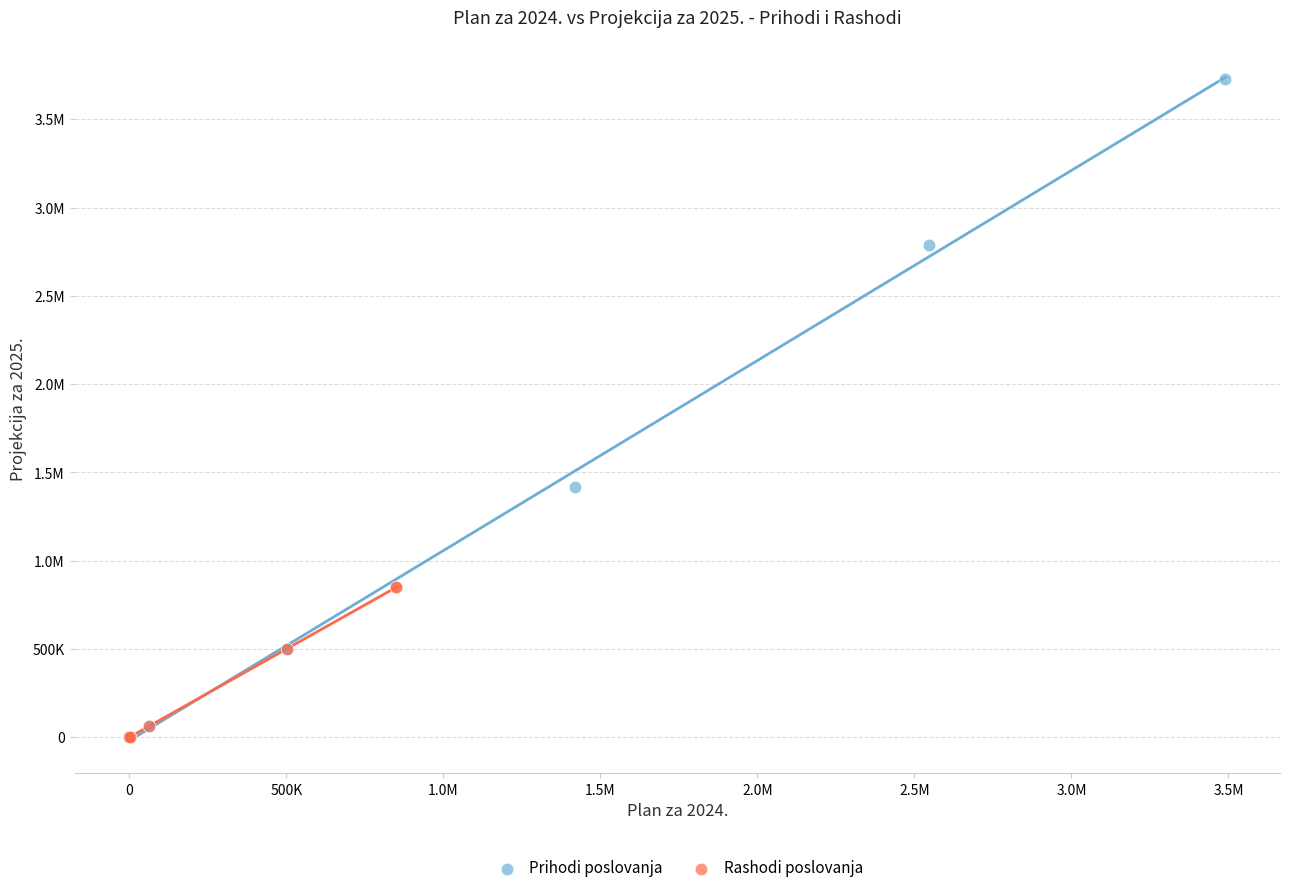

What are all the series names shown in the legend?

Prihodi poslovanja, Rashodi poslovanja